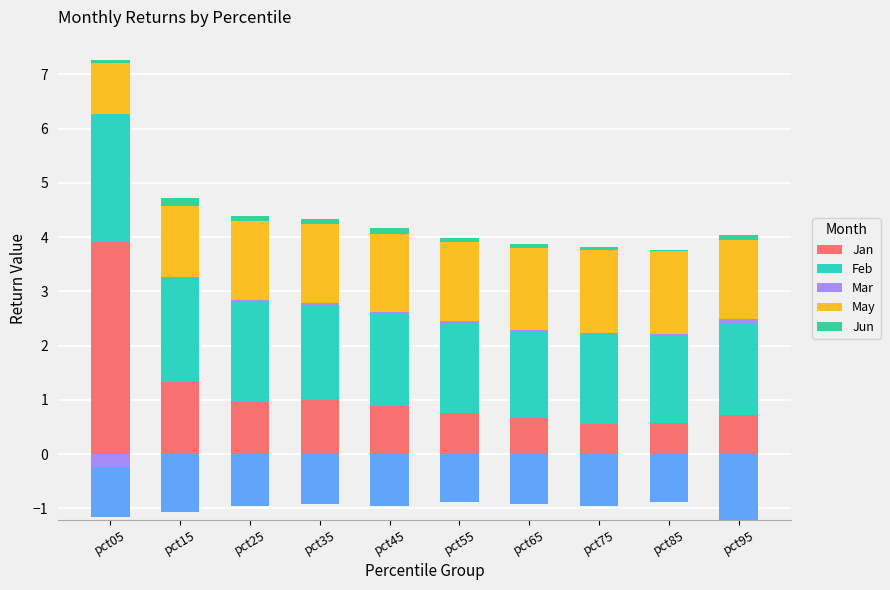

List the labels in order of May value, smallest first.

pct05, pct15, pct45, pct55, pct35, pct25, pct95, pct65, pct75, pct85